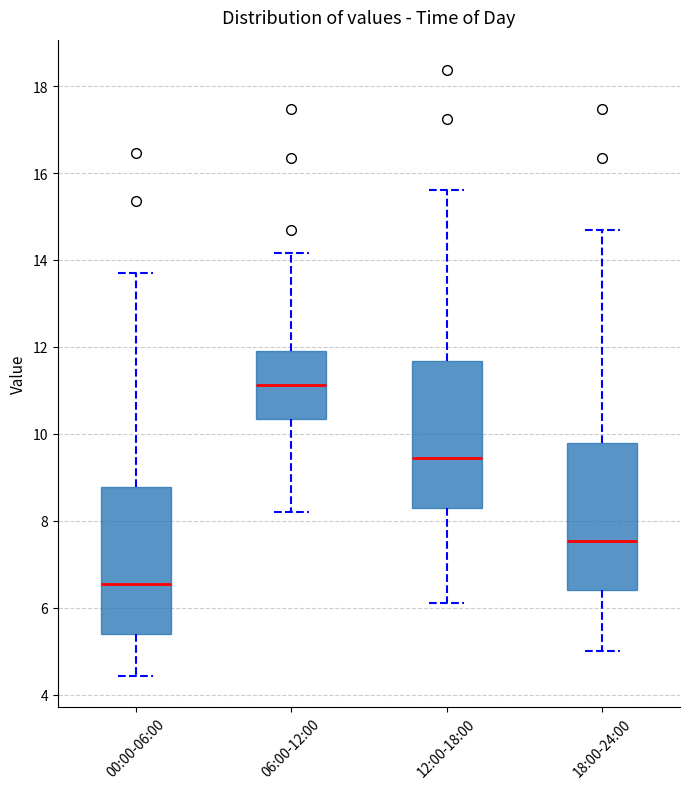

Reading left to right, transcribe this box plot: for each box, give where its median line is, the range the box spans, and where its two whiskers end, as read against the y-axis. The values are not printed on the chart, so give them approximately, as read against the axis.

00:00-06:00: median 6.6, box 5.4 to 8.8, whiskers 4.4 to 13.8
06:00-12:00: median 11.2, box 10.4 to 11.8, whiskers 8.2 to 14.2
12:00-18:00: median 9.4, box 8.4 to 11.6, whiskers 6.2 to 15.6
18:00-24:00: median 7.6, box 6.4 to 9.8, whiskers 5.0 to 14.8